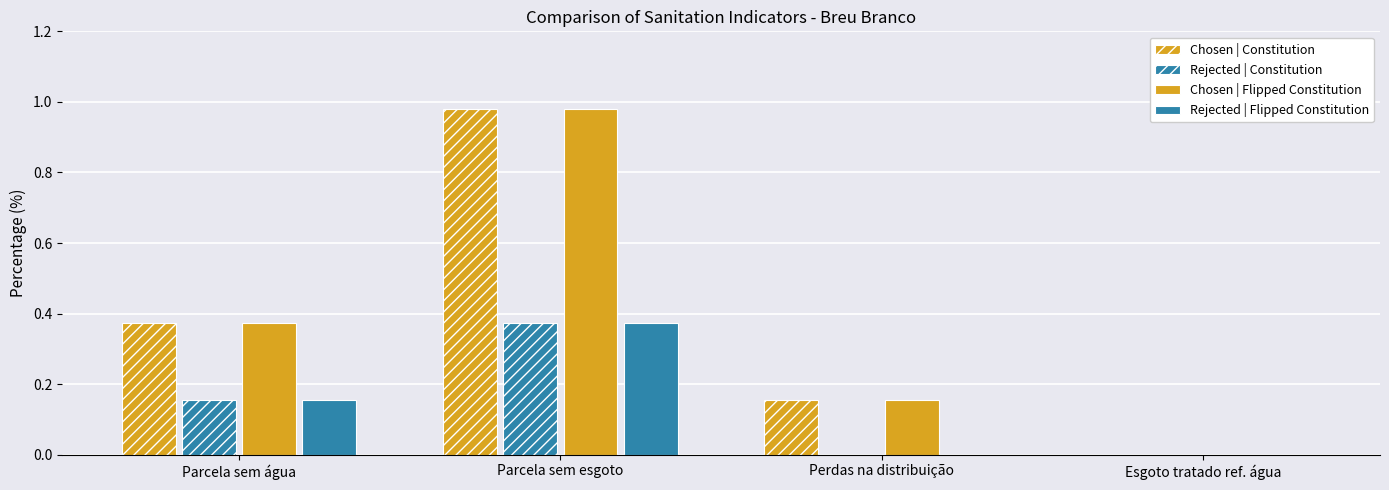

How many data points does each series have?

4